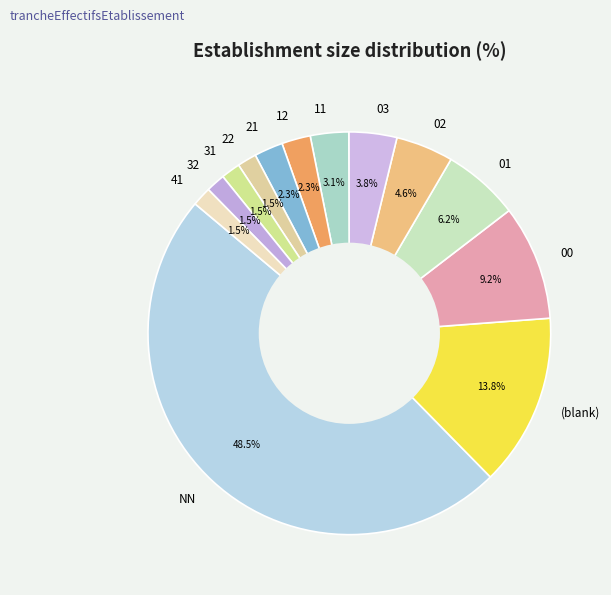

Does 32 account for over 50% of the chart?

No